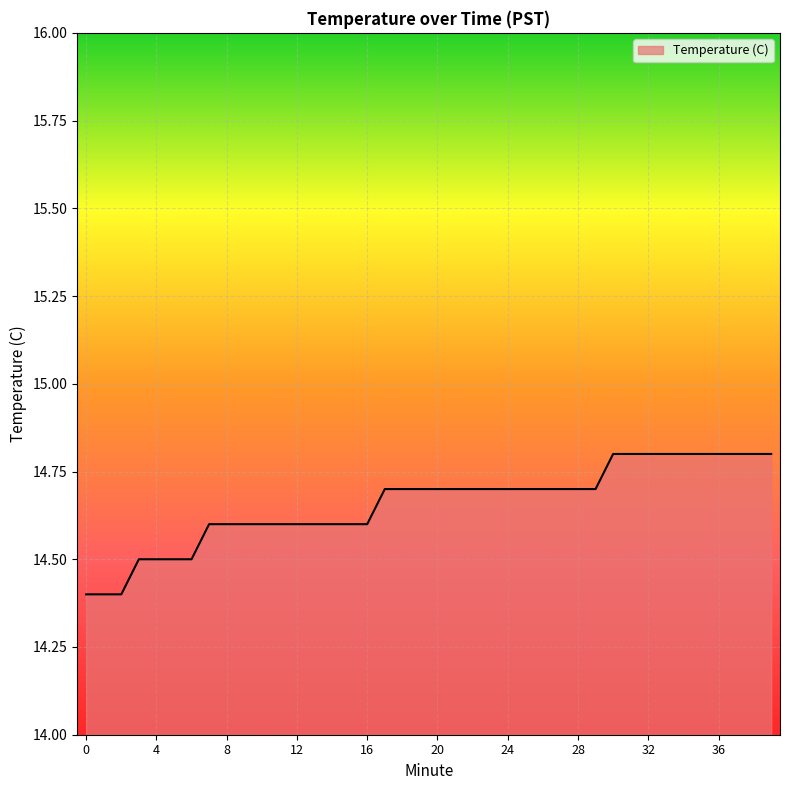

What is the greatest value displayed?

14.8